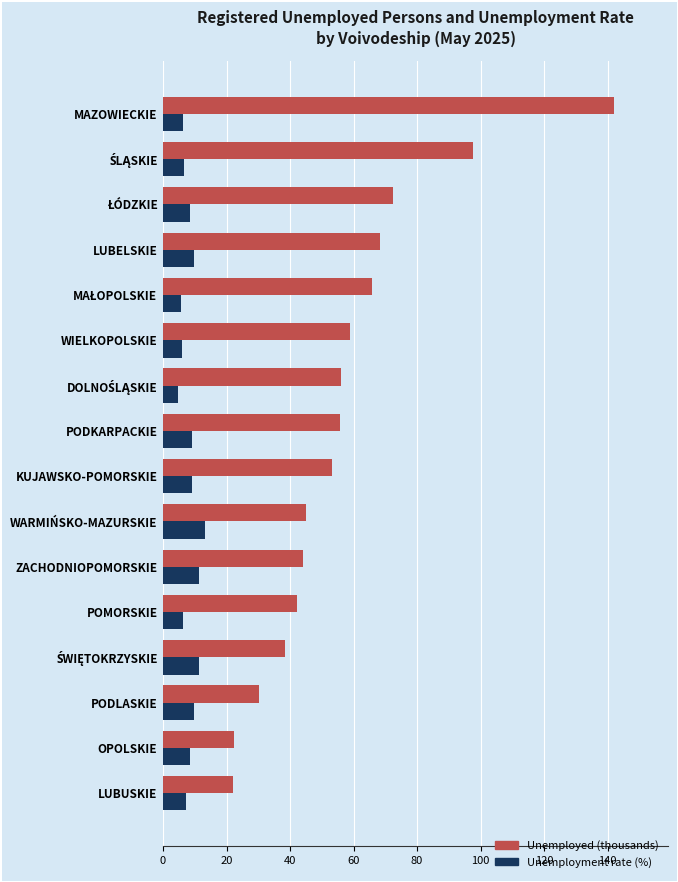

What is the approximate value of Unemployment rate (%) at POMORSKIE?

6.4